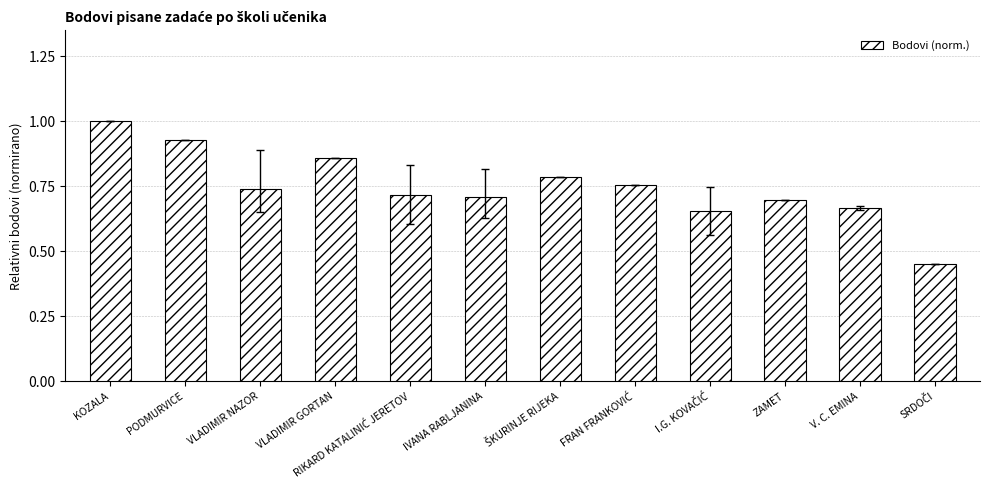

What is the difference between the maximum and second lowest values?

0.3